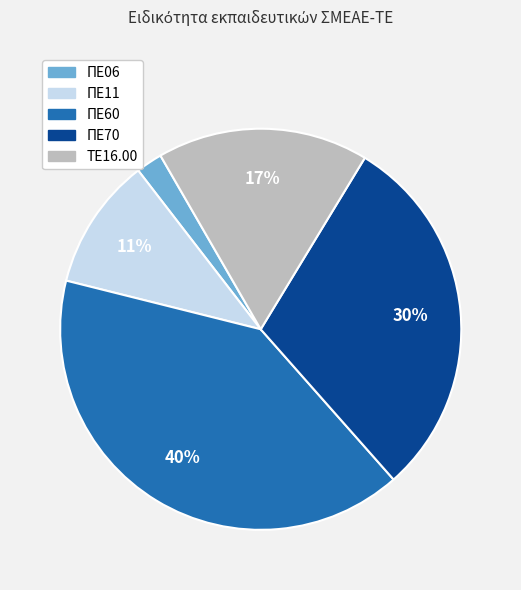

How many slices are in this pie chart?

5